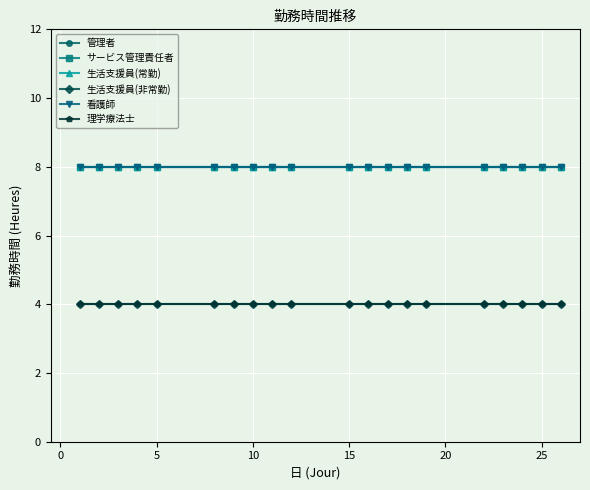

Does the chart have visible grid lines?

Yes